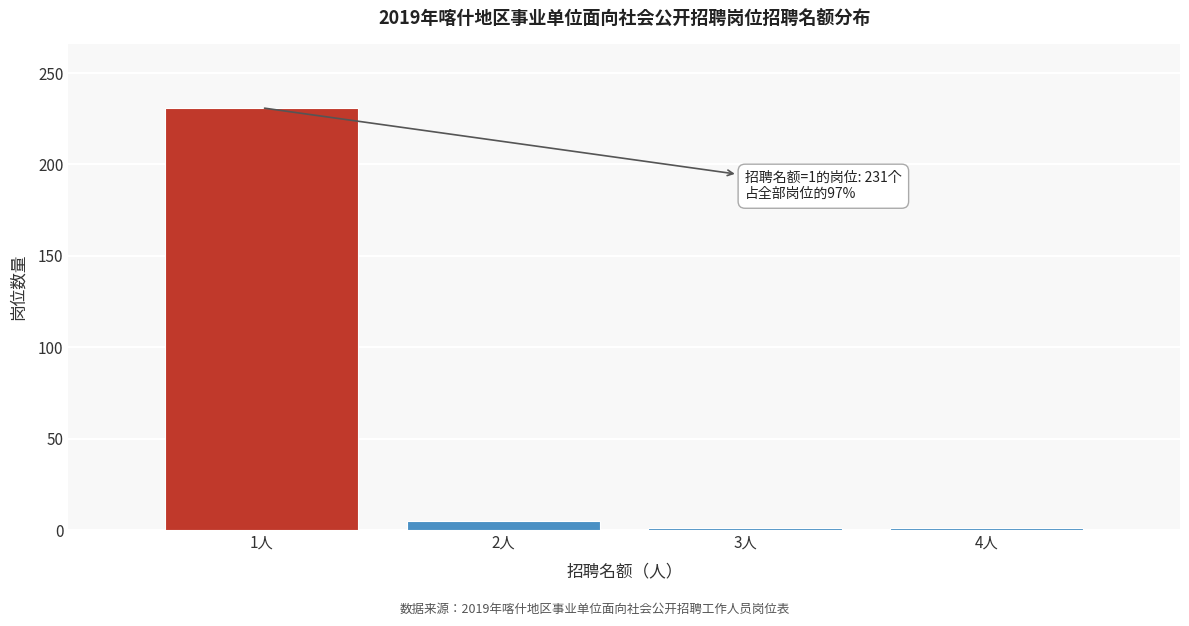

Reading left to right, what are all the values shown in this chart?

1人=231	2人=5	3人=1	4人=1